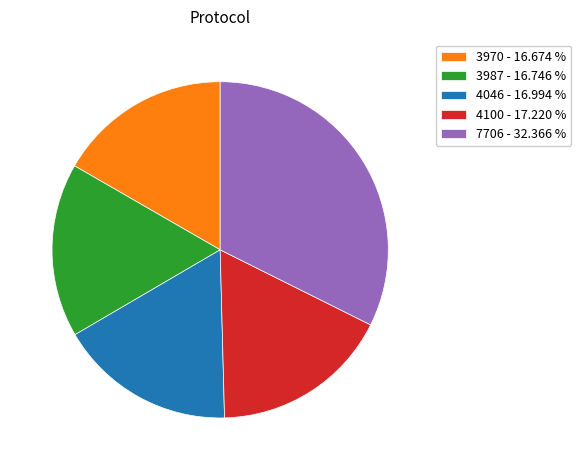

Is 4046 the majority of the pie?

No